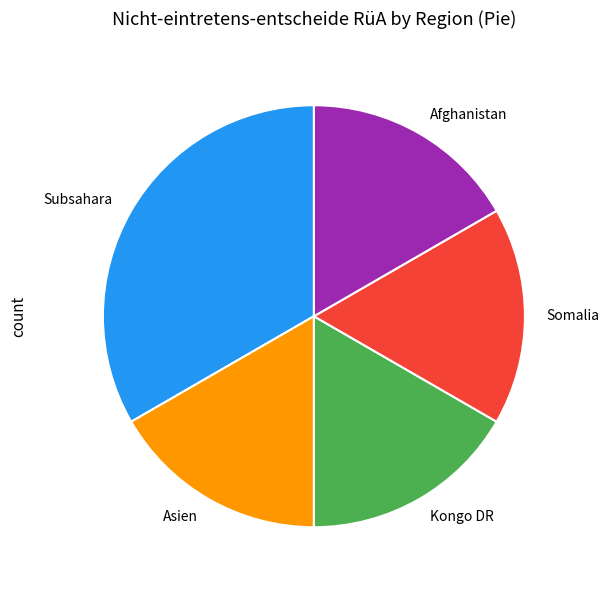

Count the number of slices in the pie.

5